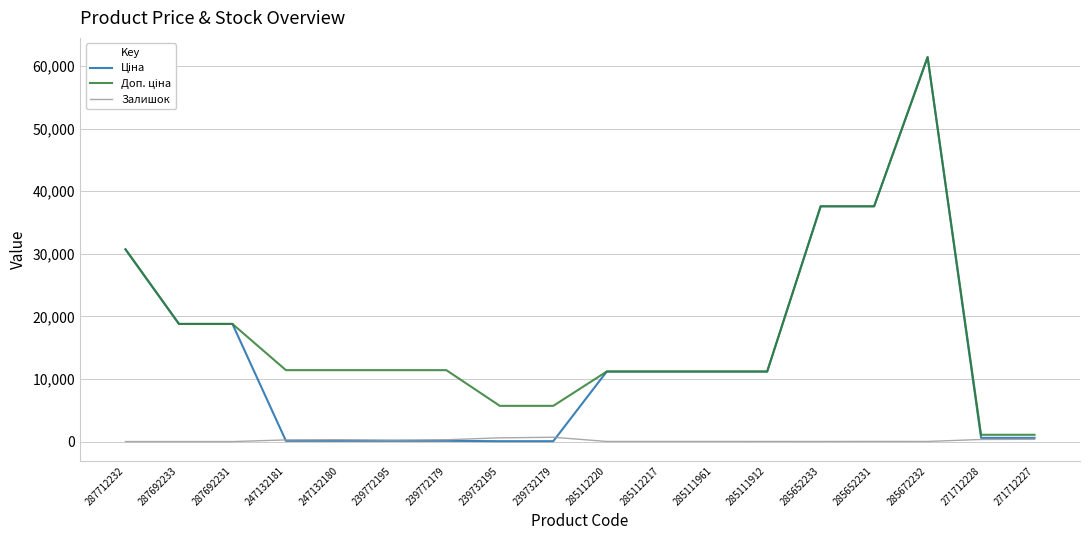

What is the difference between the Залишок values at 285652231 and 247132180?

267.0